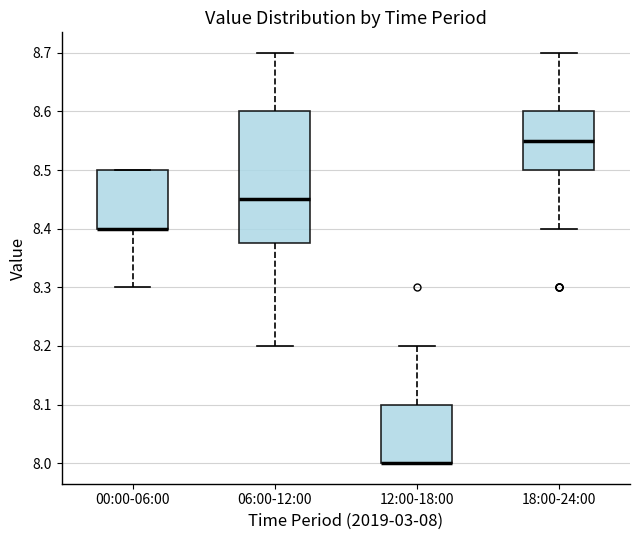

Reading left to right, transcribe this box plot: for each box, give where its median line is, the range the box spans, and where its two whiskers end, as read against the y-axis. The values are not printed on the chart, so give them approximately, as read against the axis.

00:00-06:00: median 8.40 (drawn on the box's lower edge), box 8.40 to 8.50, whiskers 8.30 to 8.50
06:00-12:00: median 8.45, box 8.38 to 8.60, whiskers 8.20 to 8.70
12:00-18:00: median 8.00 (drawn on the box's lower edge), box 8.00 to 8.10, whiskers 8.00 to 8.20
18:00-24:00: median 8.55, box 8.50 to 8.60, whiskers 8.40 to 8.70